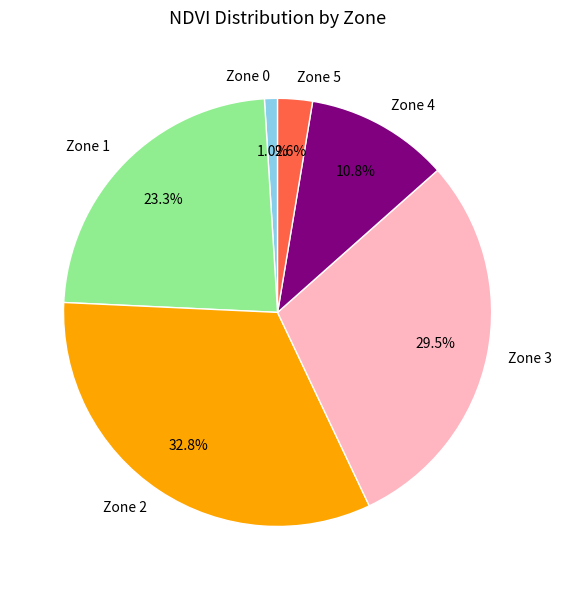

Approximately how many times larger is the value at Zone 3 compared to Zone 1?

1.3